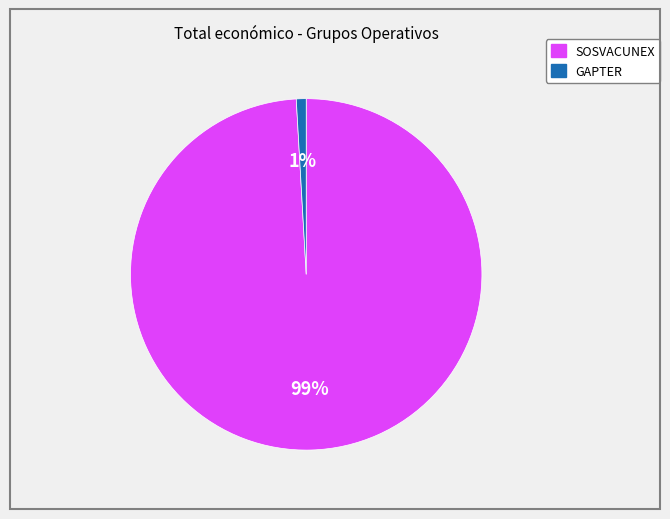

Which has a higher value, SOSVACUNEX or GAPTER?

SOSVACUNEX